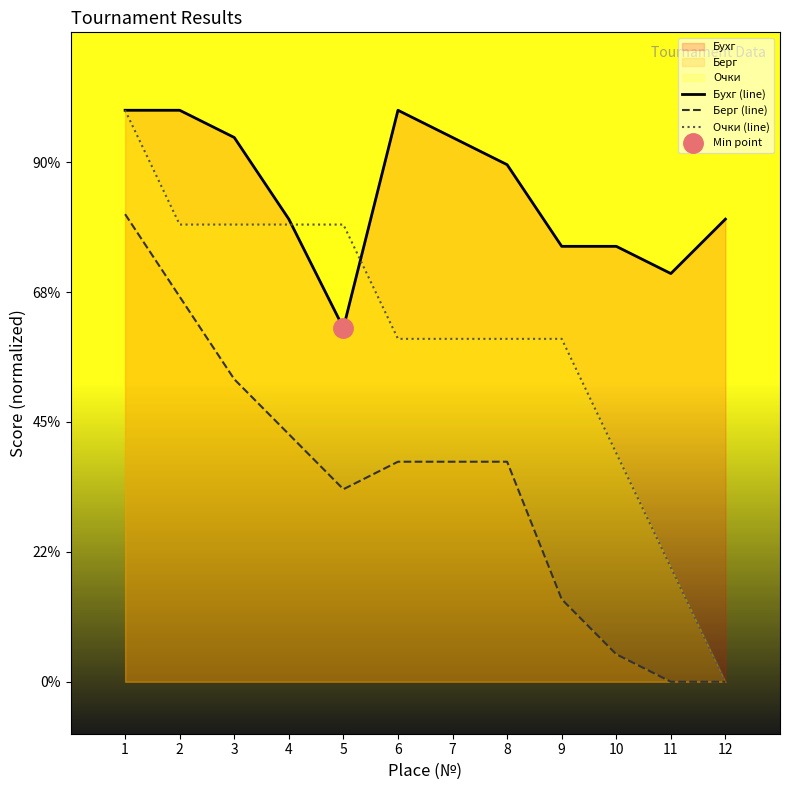

At which category does Бухг (line) reach its first local peak?

6